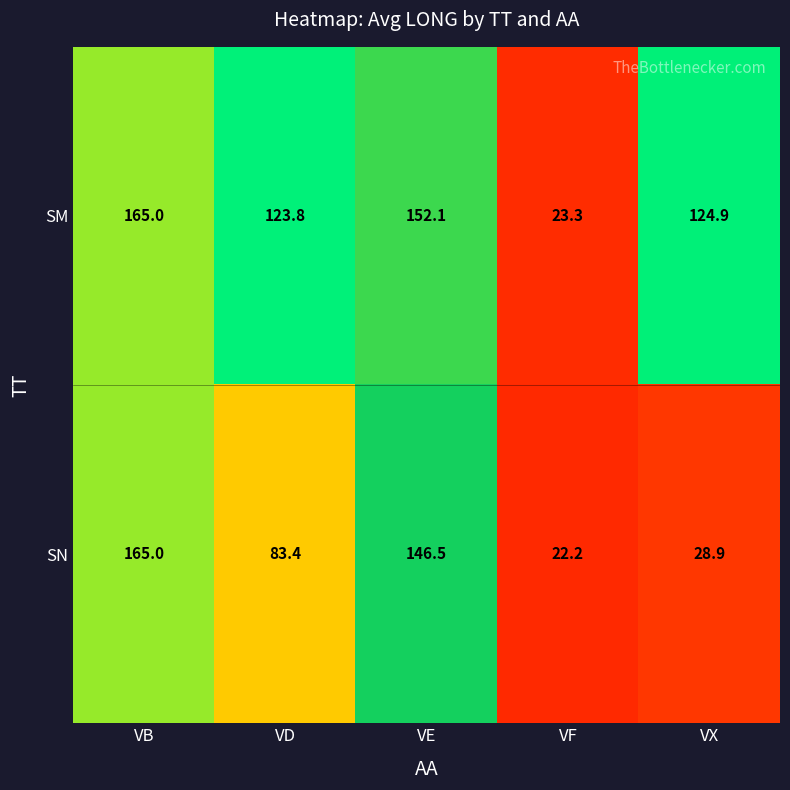

List the labels in order of SN value, smallest first.

VF, VX, VD, VE, VB